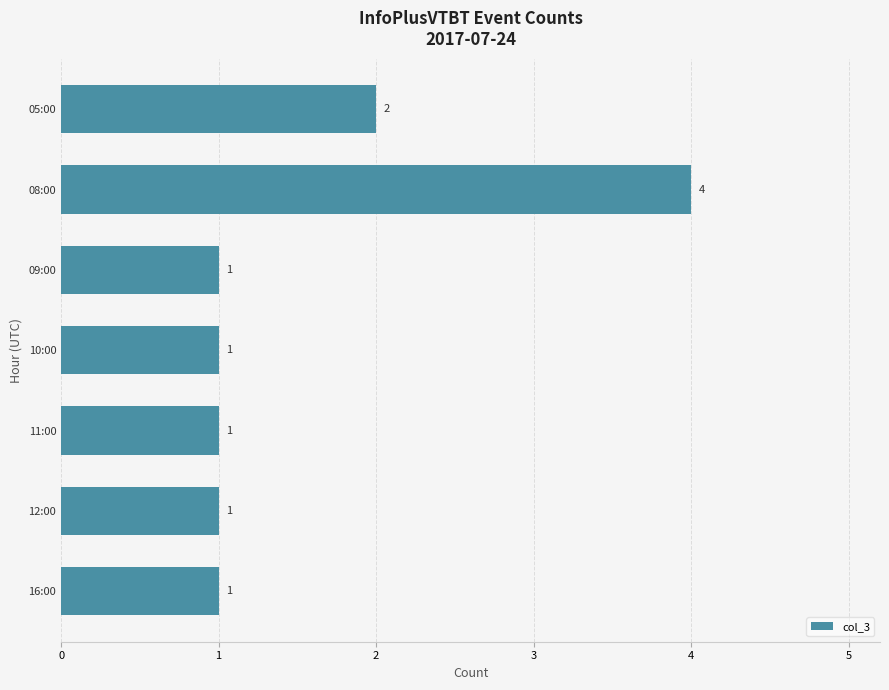

What is the maximum value shown in the chart?

4